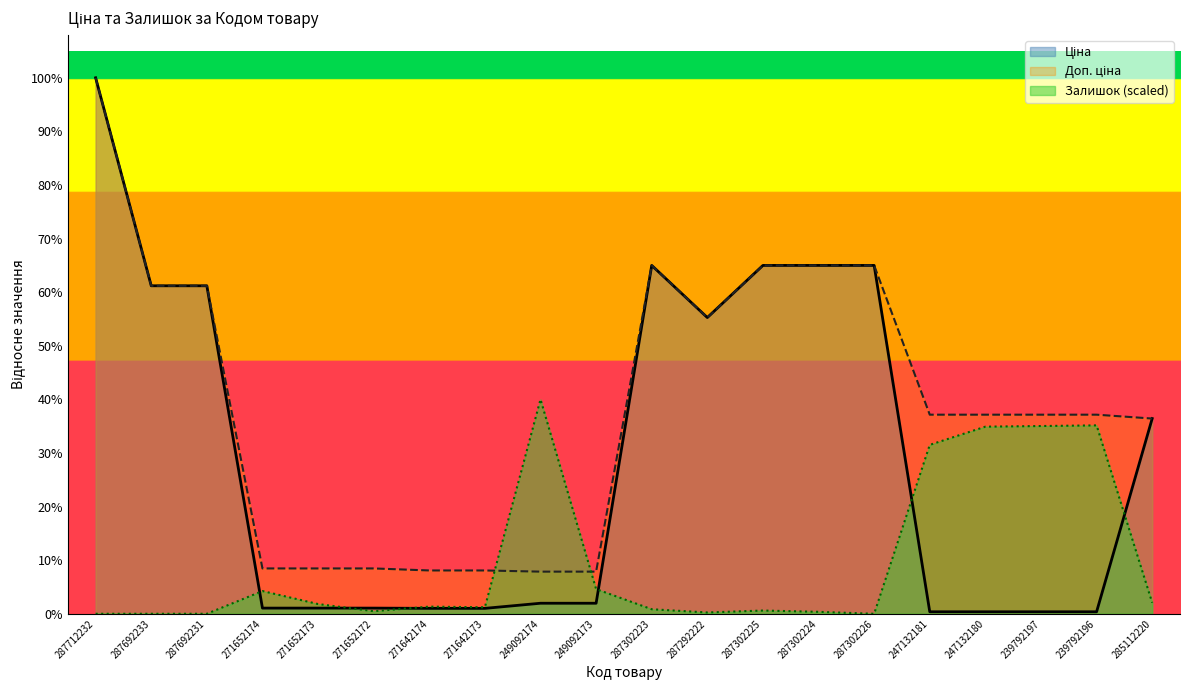

What is the total value across all series at 287302225?

40114.5